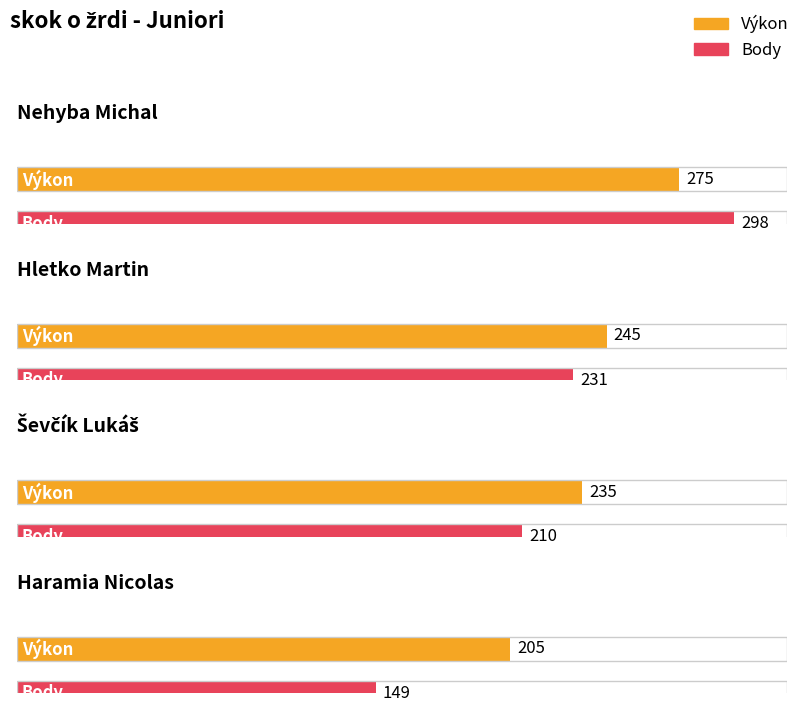

Is it true that Body equals 210 at Ševčík Lukáš?

True